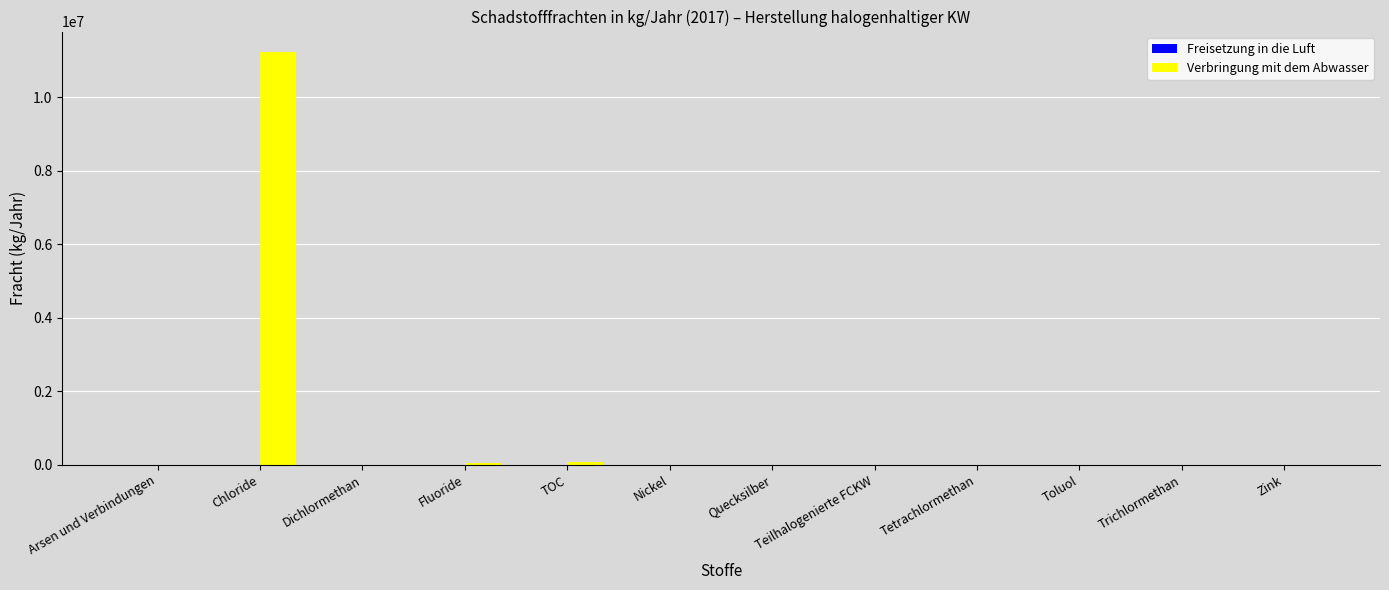

The value of Verbringung mit dem Abwasser at Teilhalogenierte FCKW is 0. True or false?

True